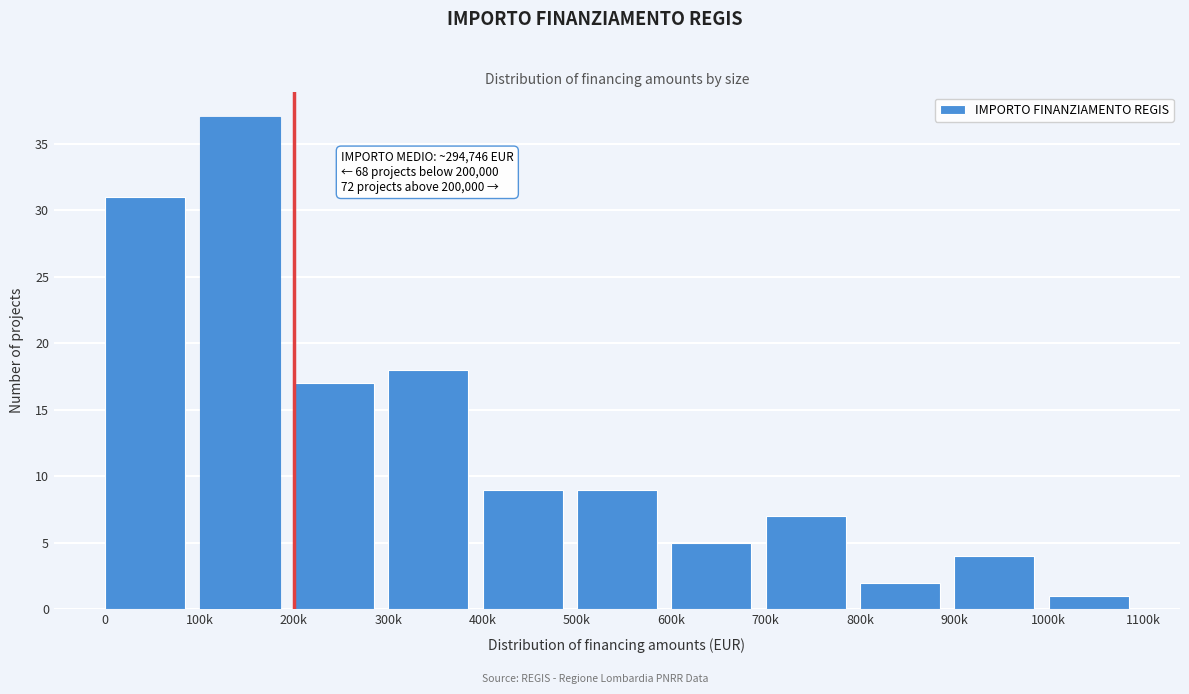

Reading left to right, extract all data points from this chart.

31	37	17	18	9	9	5	7	2	4	1